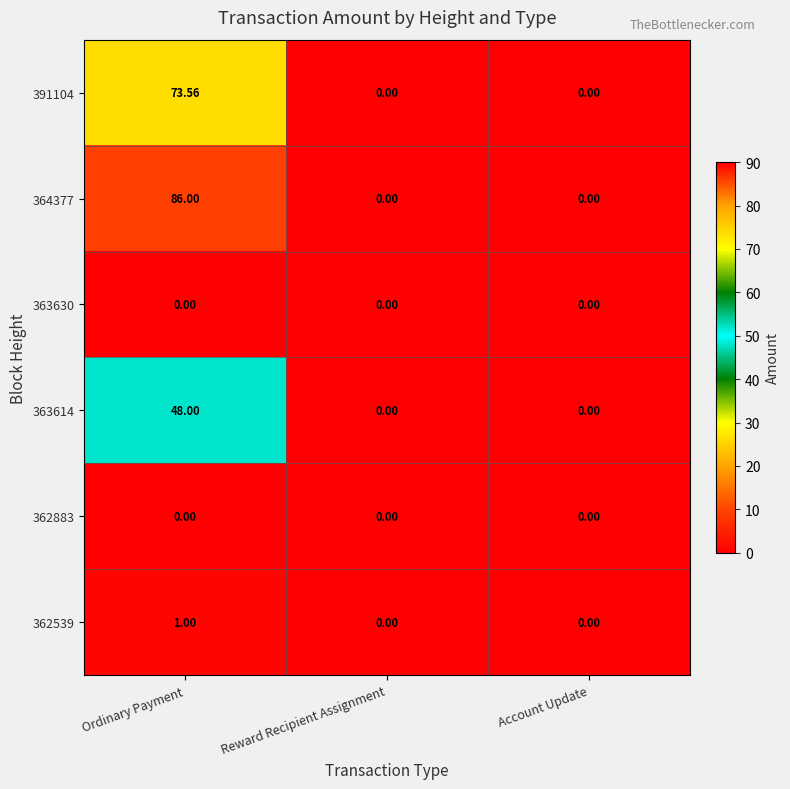

How many values in the 391104 series exceed 0?

1